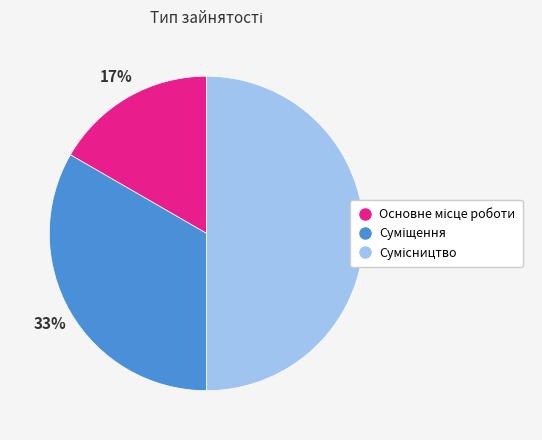

To the nearest percent, what is the difference between the largest and smallest slice percentages?

33%